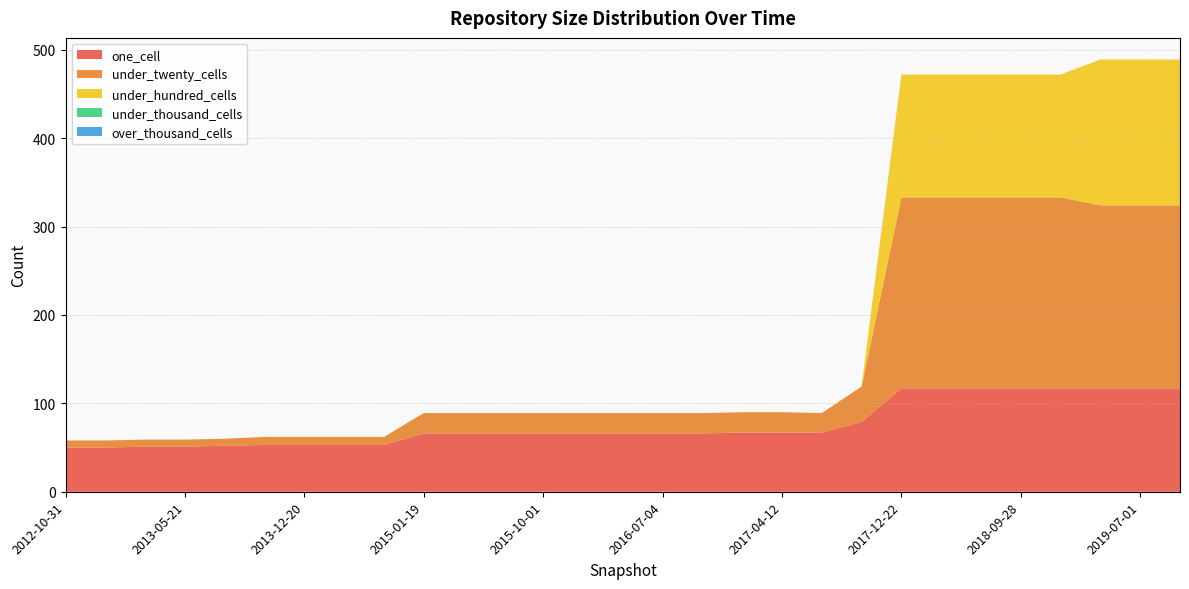

Reading left to right, extract all data points from this chart.

one_cell: 2012-10-31=50	2012-12-11=50	2013-02-20=51	2013-05-21=51	2013-07-09=52	2013-09-10=53	2013-12-20=53	2014-03-28=53	2014-09-08=53	2015-01-19=66	2015-04-09=66	2015-07-03=66	2015-10-01=66	2016-01-04=66	2016-04-05=66	2016-07-04=66	2016-10-07=66	2016-12-27=67	2017-04-12=67	2017-07-24=67	2017-10-12=79	2017-12-22=117	2018-04-09=117	2018-07-11=117	2018-09-28=117	2019-01-01=117	2019-04-06=117	2019-07-01=117	2019-10-09=117
under_twenty_cells: 2012-10-31=8	2012-12-11=8	2013-02-20=8	2013-05-21=8	2013-07-09=8	2013-09-10=9	2013-12-20=9	2014-03-28=9	2014-09-08=9	2015-01-19=23	2015-04-09=23	2015-07-03=23	2015-10-01=23	2016-01-04=23	2016-04-05=23	2016-07-04=23	2016-10-07=23	2016-12-27=23	2017-04-12=23	2017-07-24=22	2017-10-12=40	2017-12-22=216	2018-04-09=216	2018-07-11=216	2018-09-28=216	2019-01-01=216	2019-04-06=207	2019-07-01=207	2019-10-09=207
under_hundred_cells: 2012-10-31=0	2012-12-11=0	2013-02-20=0	2013-05-21=0	2013-07-09=0	2013-09-10=0	2013-12-20=0	2014-03-28=0	2014-09-08=0	2015-01-19=0	2015-04-09=0	2015-07-03=0	2015-10-01=0	2016-01-04=0	2016-04-05=0	2016-07-04=0	2016-10-07=0	2016-12-27=0	2017-04-12=0	2017-07-24=0	2017-10-12=0	2017-12-22=139	2018-04-09=139	2018-07-11=139	2018-09-28=139	2019-01-01=139	2019-04-06=165	2019-07-01=165	2019-10-09=165
under_thousand_cells: 2012-10-31=0	2012-12-11=0	2013-02-20=0	2013-05-21=0	2013-07-09=0	2013-09-10=0	2013-12-20=0	2014-03-28=0	2014-09-08=0	2015-01-19=0	2015-04-09=0	2015-07-03=0	2015-10-01=0	2016-01-04=0	2016-04-05=0	2016-07-04=0	2016-10-07=0	2016-12-27=0	2017-04-12=0	2017-07-24=0	2017-10-12=0	2017-12-22=0	2018-04-09=0	2018-07-11=0	2018-09-28=0	2019-01-01=0	2019-04-06=0	2019-07-01=0	2019-10-09=0
over_thousand_cells: 2012-10-31=0	2012-12-11=0	2013-02-20=0	2013-05-21=0	2013-07-09=0	2013-09-10=0	2013-12-20=0	2014-03-28=0	2014-09-08=0	2015-01-19=0	2015-04-09=0	2015-07-03=0	2015-10-01=0	2016-01-04=0	2016-04-05=0	2016-07-04=0	2016-10-07=0	2016-12-27=0	2017-04-12=0	2017-07-24=0	2017-10-12=0	2017-12-22=0	2018-04-09=0	2018-07-11=0	2018-09-28=0	2019-01-01=0	2019-04-06=0	2019-07-01=0	2019-10-09=0